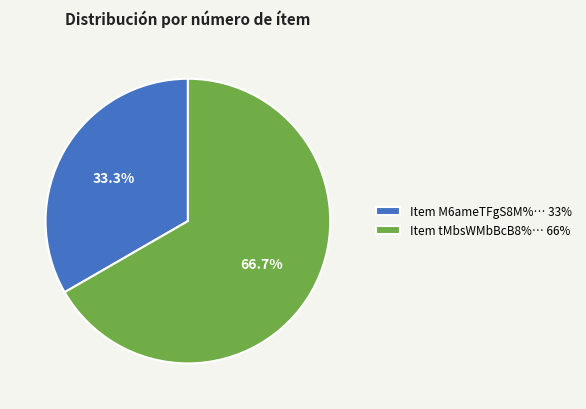

Does Item tMbsWMbBcB8%… 66% represent more than half of the total?

Yes